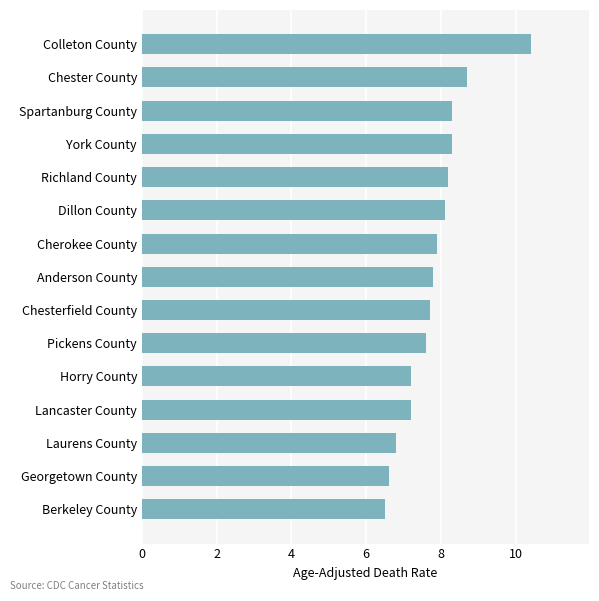

What is the value of the 6th bar from the top?

8.1